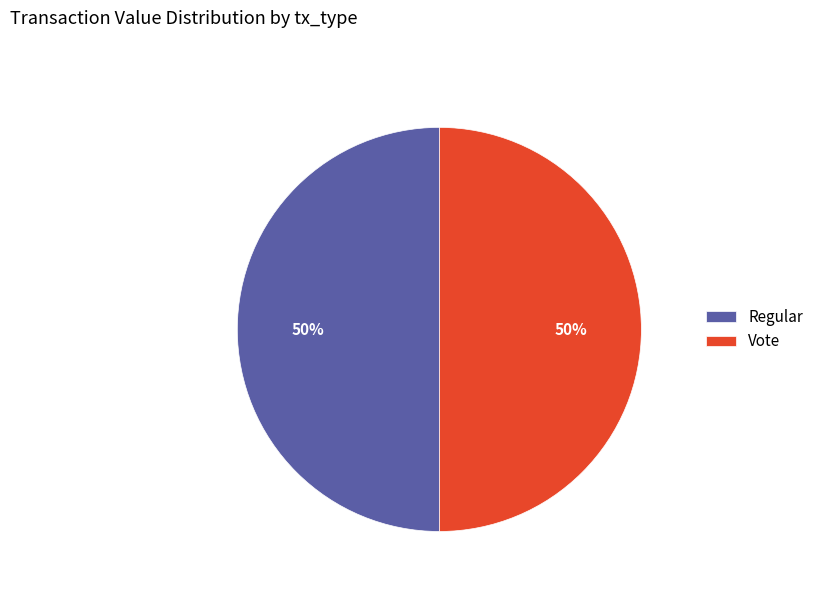

Is the sum of Regular and Vote greater than half?

Yes